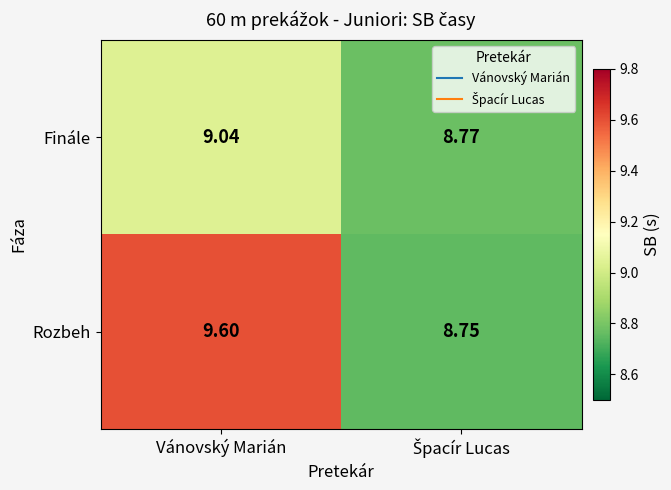

Rank the series by their average value, from lowest to highest.

Finále, Rozbeh